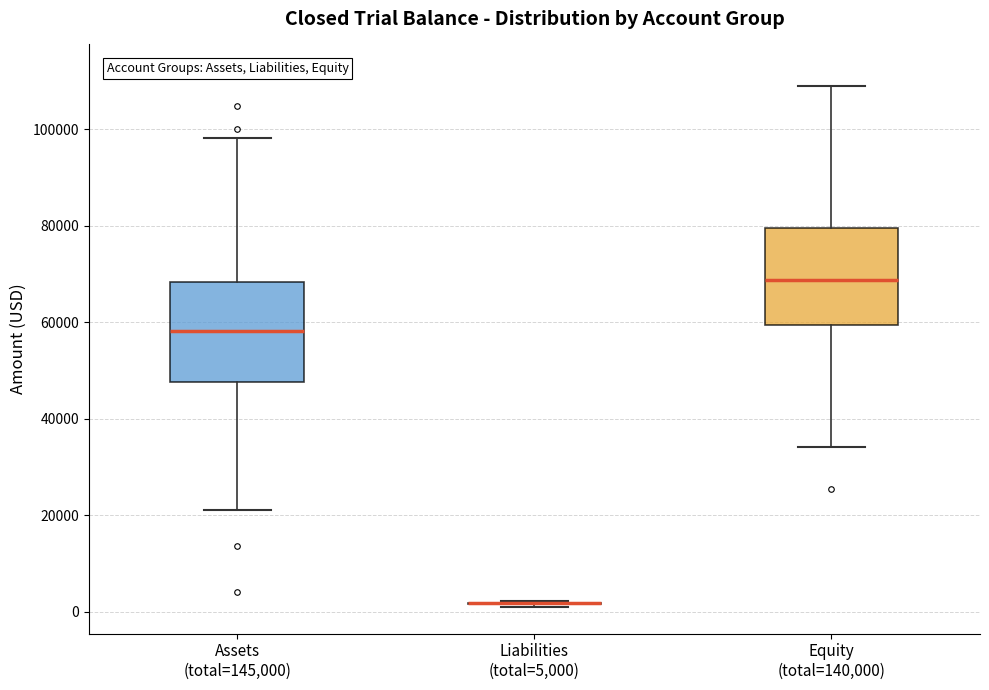

Where does the upper whisker of the box for Equity (total=140,000) end on the y-axis? The values are not printed on the chart, so give them approximately, as read against the axis.

108000